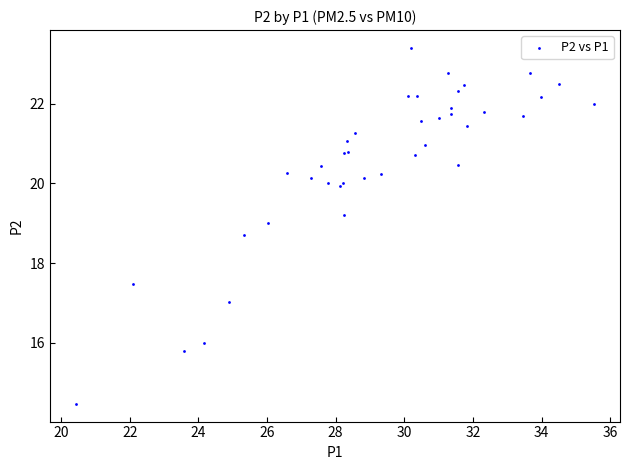

What Y value in the scatter plot is closest to 18?

17.5